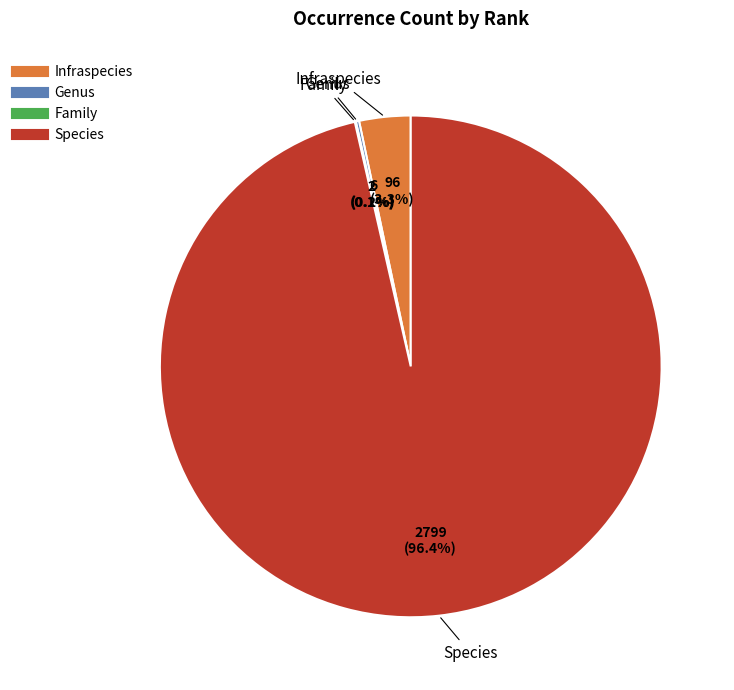

Which category has the biggest portion of the pie?

Species